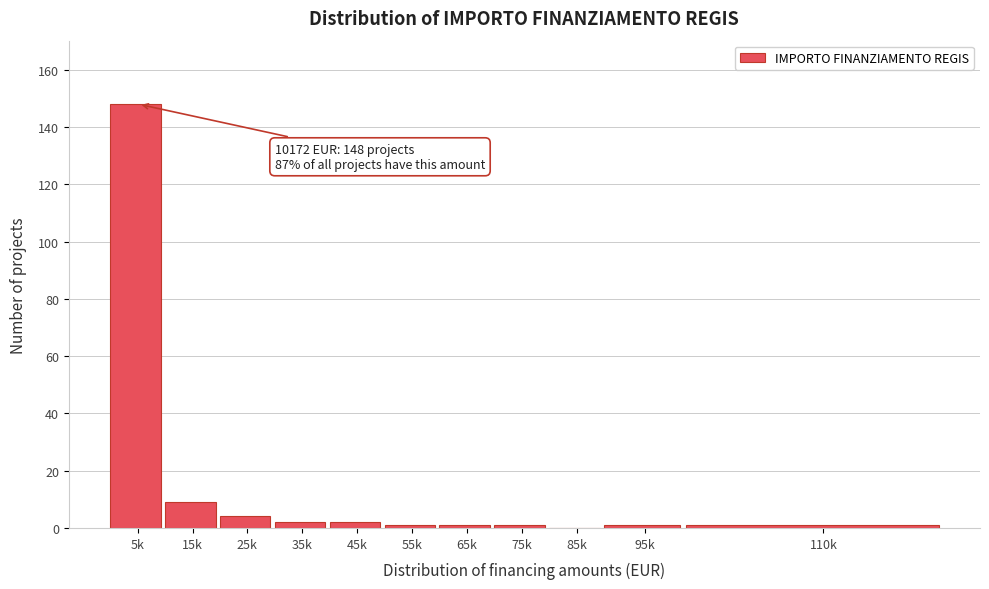

Reading left to right, extract all data points from this chart.

5k=148	15k=9	25k=4	35k=2	45k=2	55k=1	65k=1	75k=1	85k=0	95k=1	110k=1